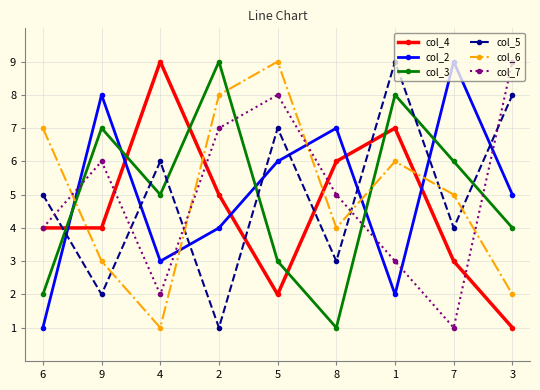

What position from the right is 7?

2